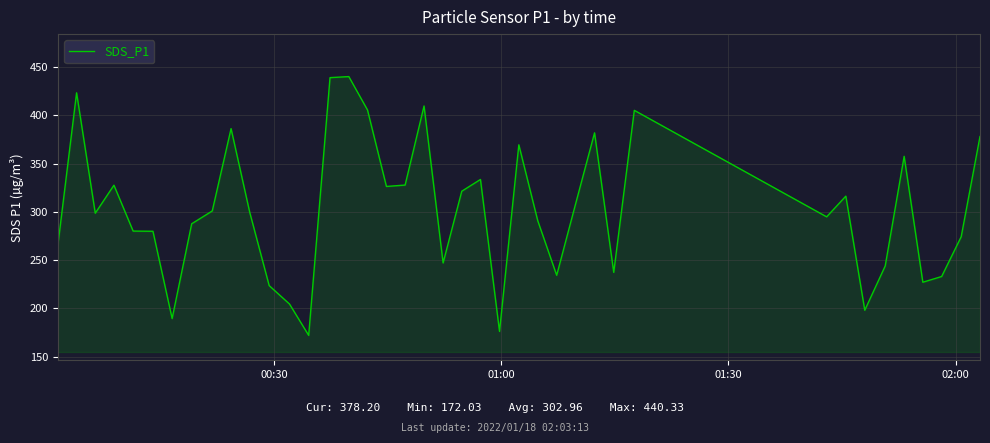

What is the greatest value displayed?

440.3